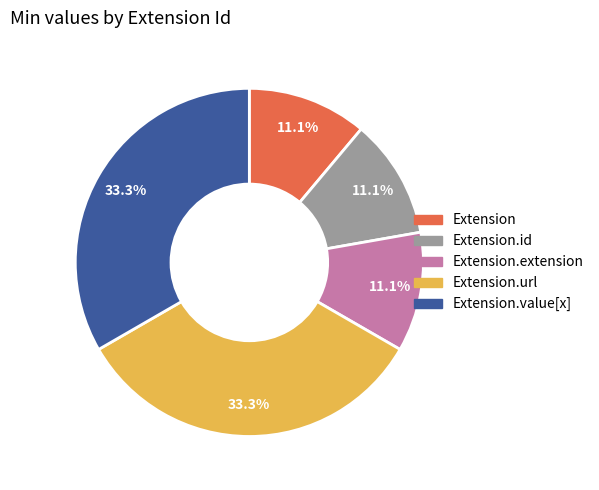

Is there a majority slice in this chart?

No